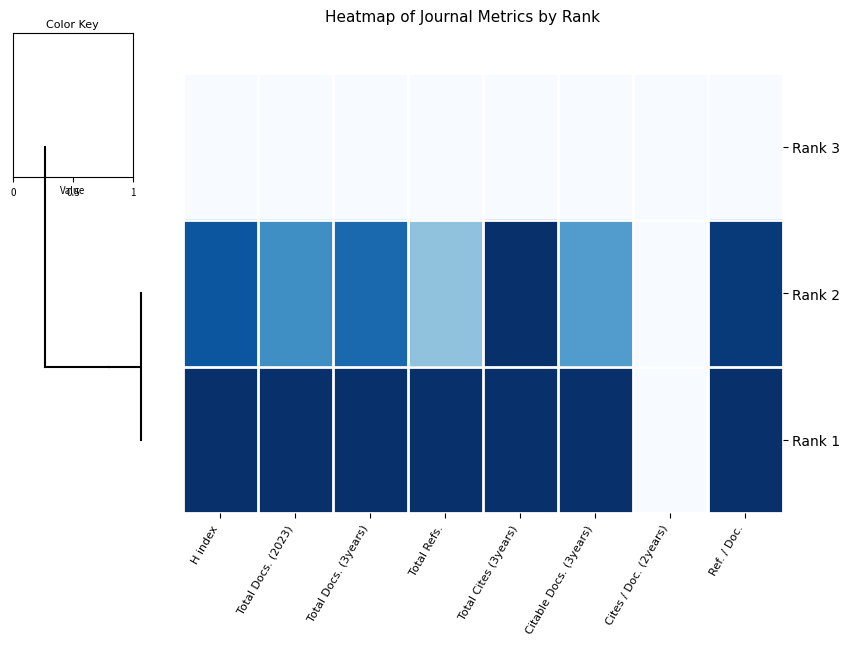

What is the difference between the highest and lowest values at Total Cites (3years)?

1.0